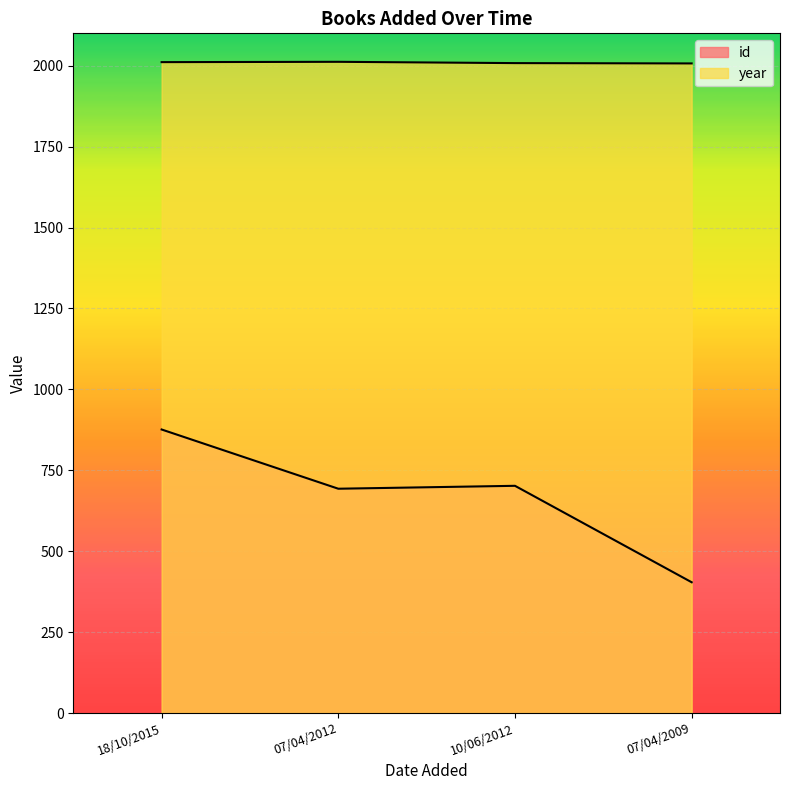

Does the chart display data point markers on the line(s)?

No